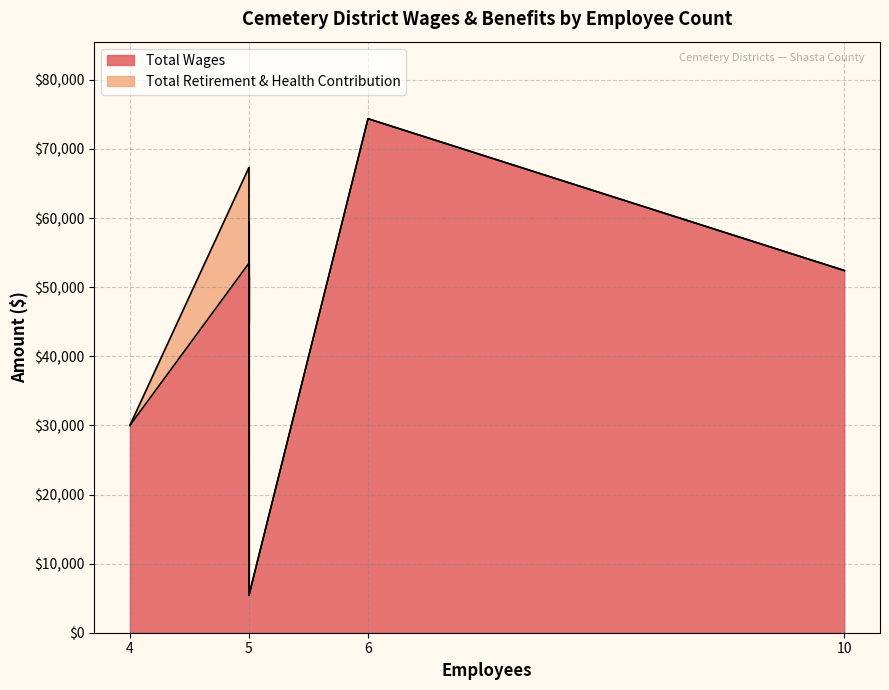

What is the average value of the Total Wages series?

44597